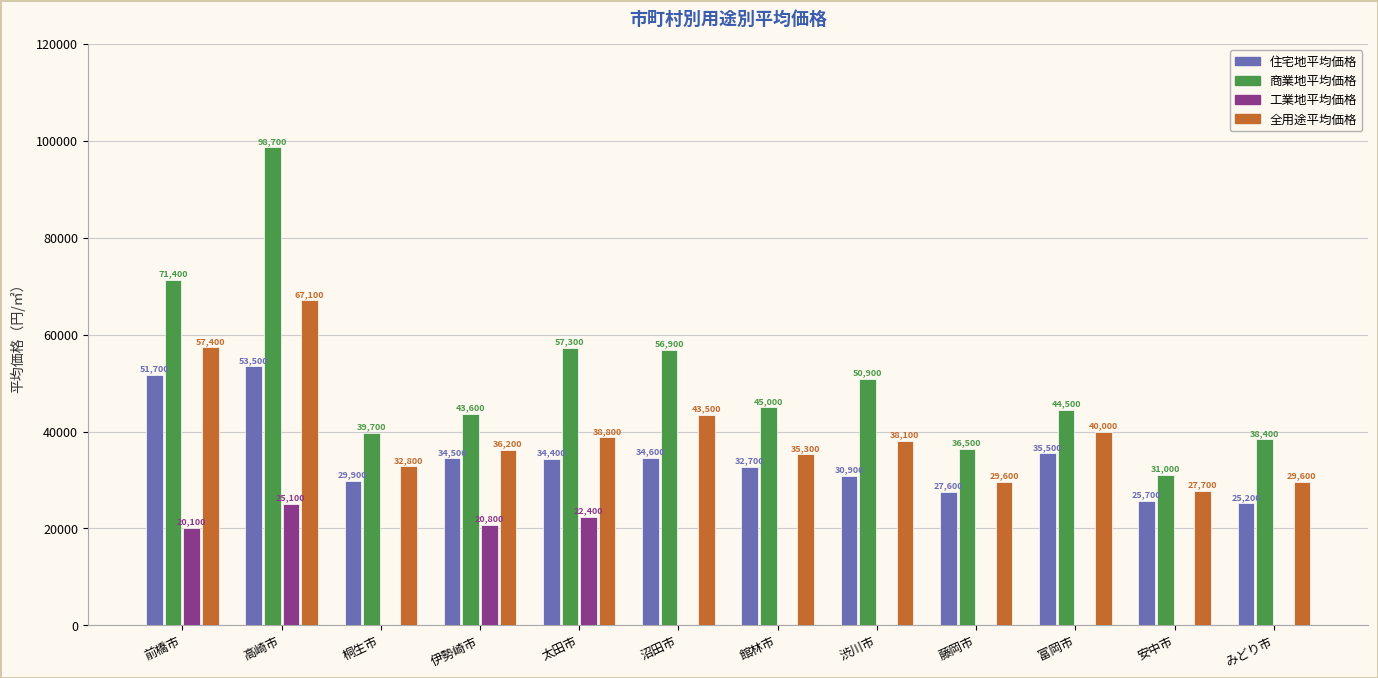

What is the sum of all 住宅地平均価格 values?

416200